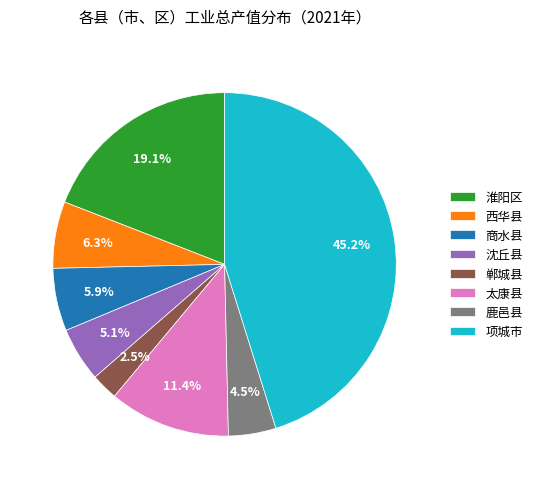

Between 淮阳区 and 鹿邑县, which is larger?

淮阳区